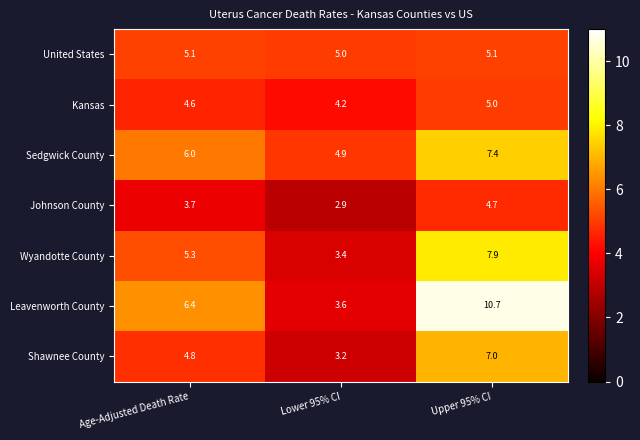

Rank the series by their maximum value, from lowest to highest.

Johnson County, Kansas, United States, Shawnee County, Sedgwick County, Wyandotte County, Leavenworth County